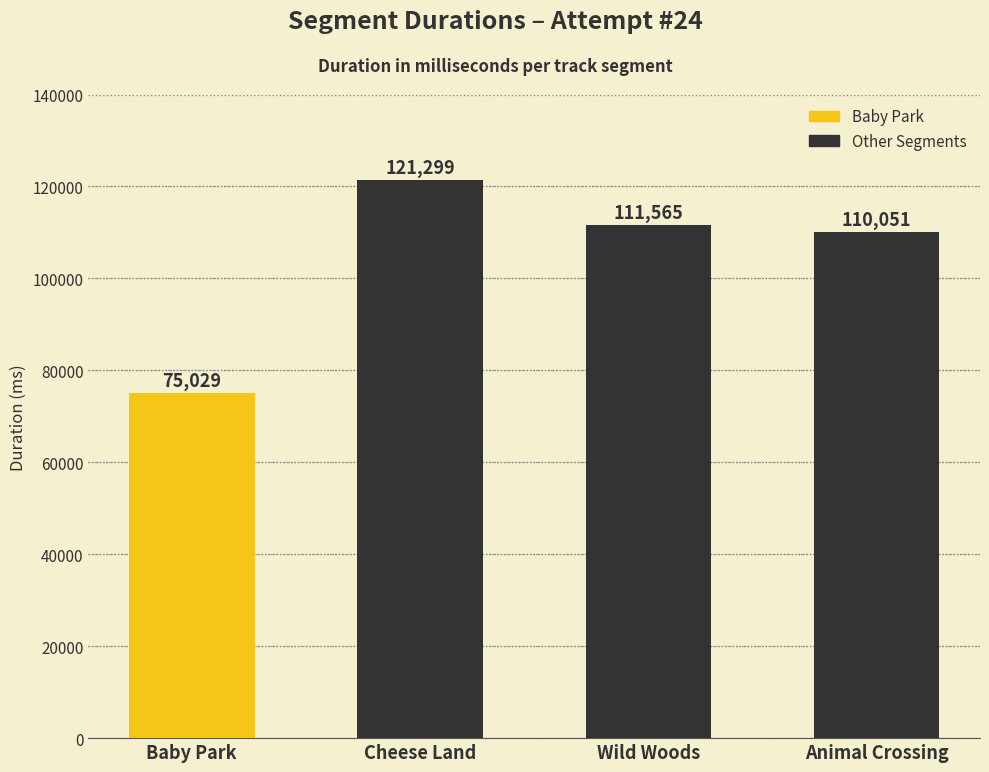

What is the ratio of the value at Animal Crossing to the value at Baby Park?

1.5